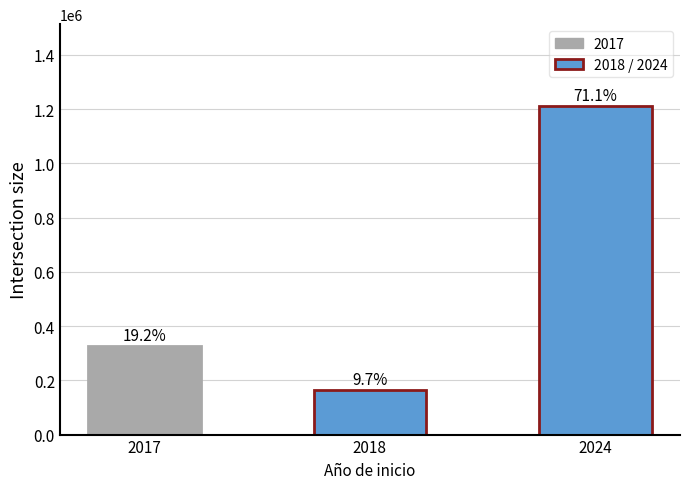

Does the chart contain any negative values?

No